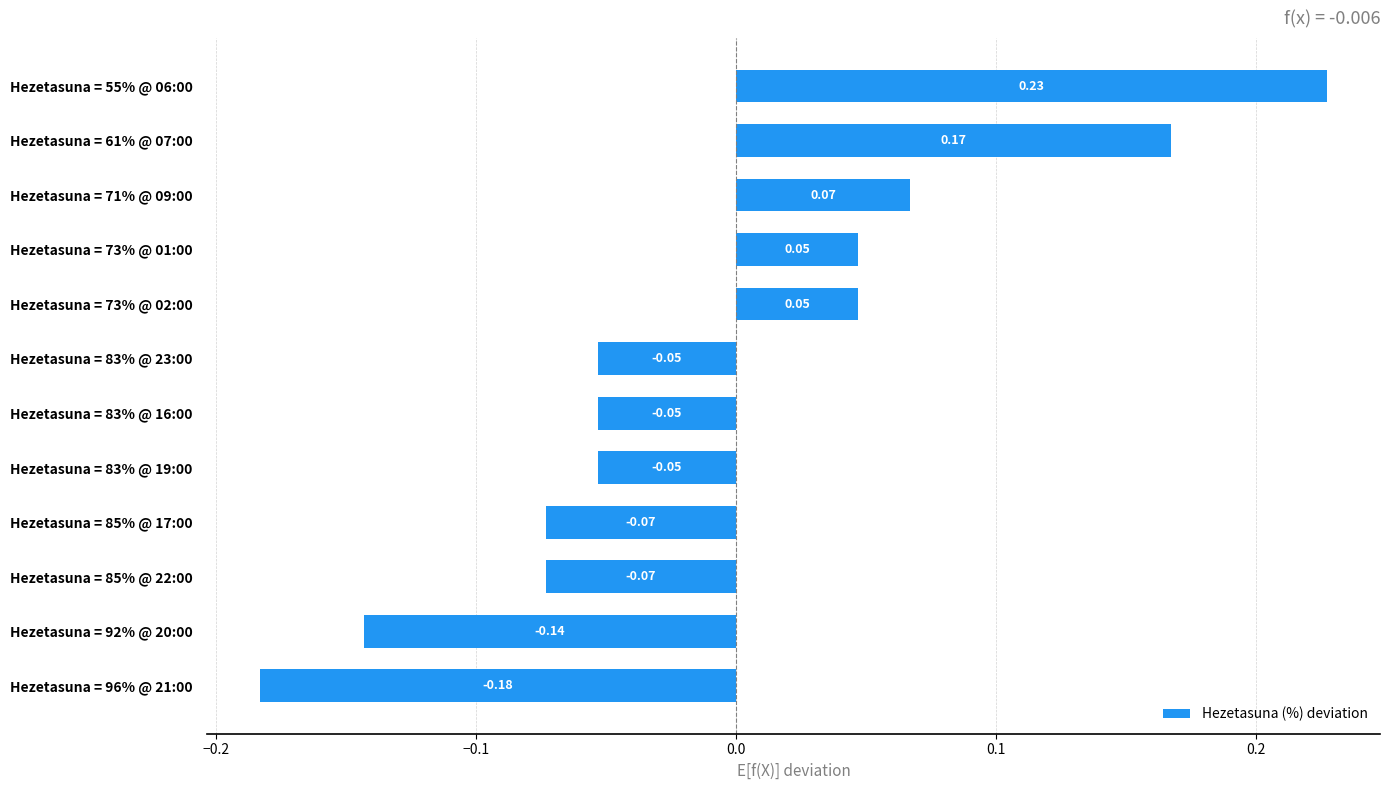

Between Hezetasuna = 71% @ 09:00 and Hezetasuna = 61% @ 07:00, which is larger?

Hezetasuna = 61% @ 07:00